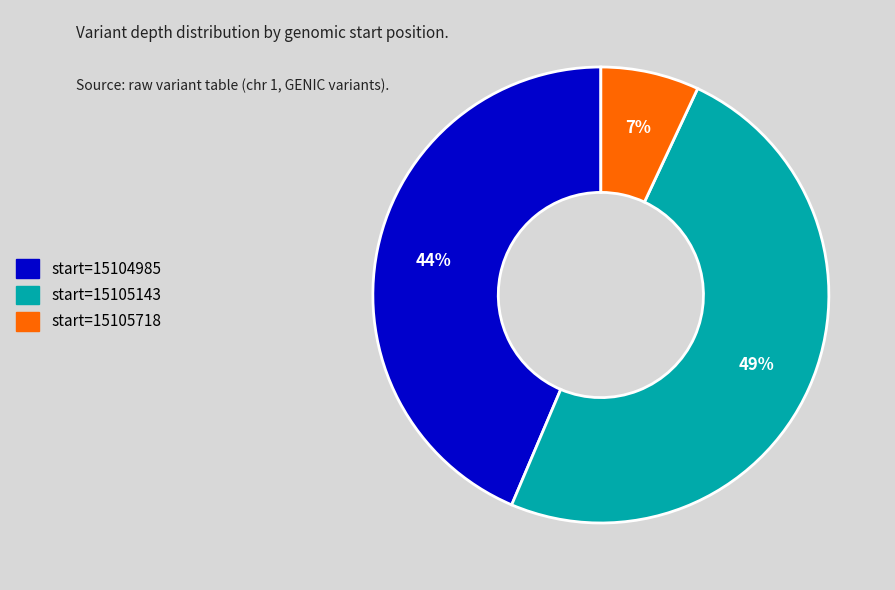

Is there any slice that represents more than half of the pie?

No